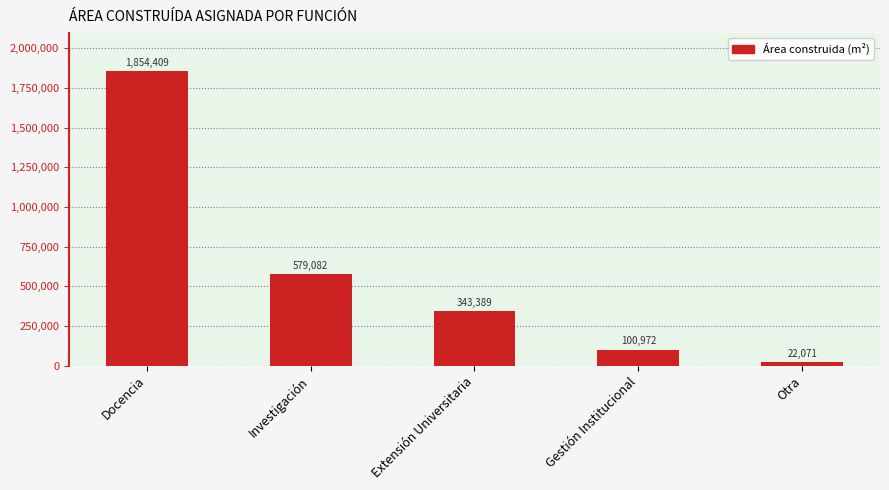

What is the value of the 5th bar from the left?

22071